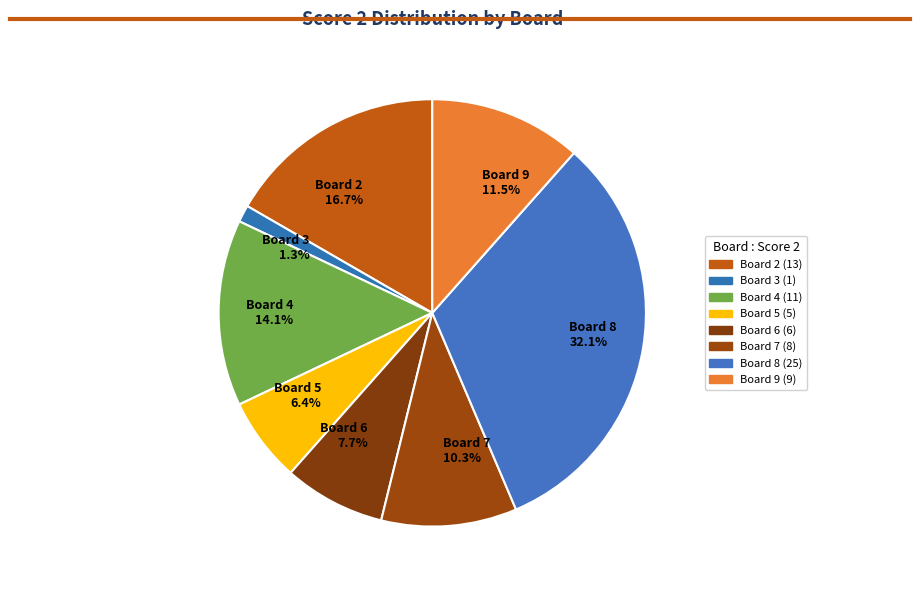

Which category has the smallest portion of the pie?

Board 3 1.3%